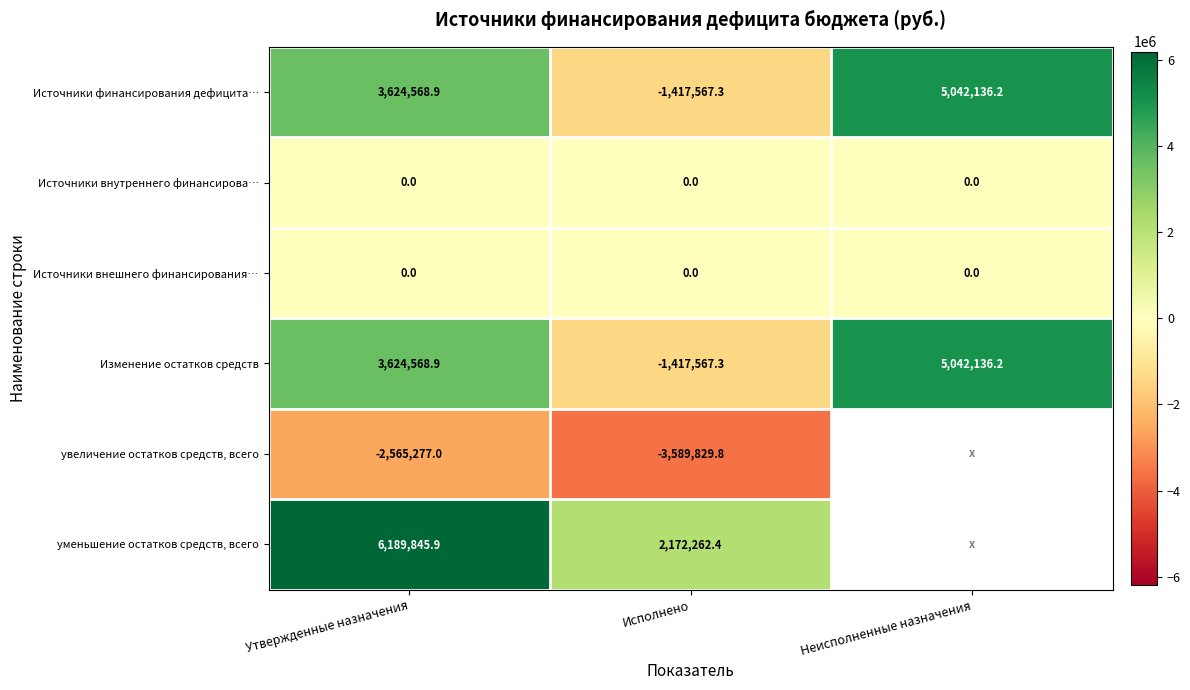

How many data points in Изменение остатков средств are above 3624568?

2